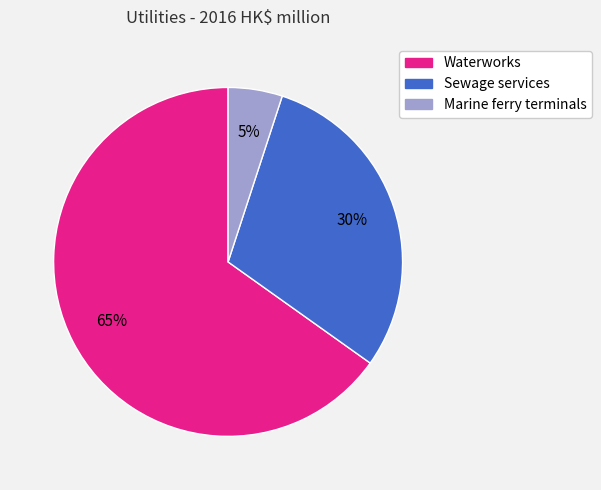

Between Waterworks and Sewage services, which is larger?

Waterworks